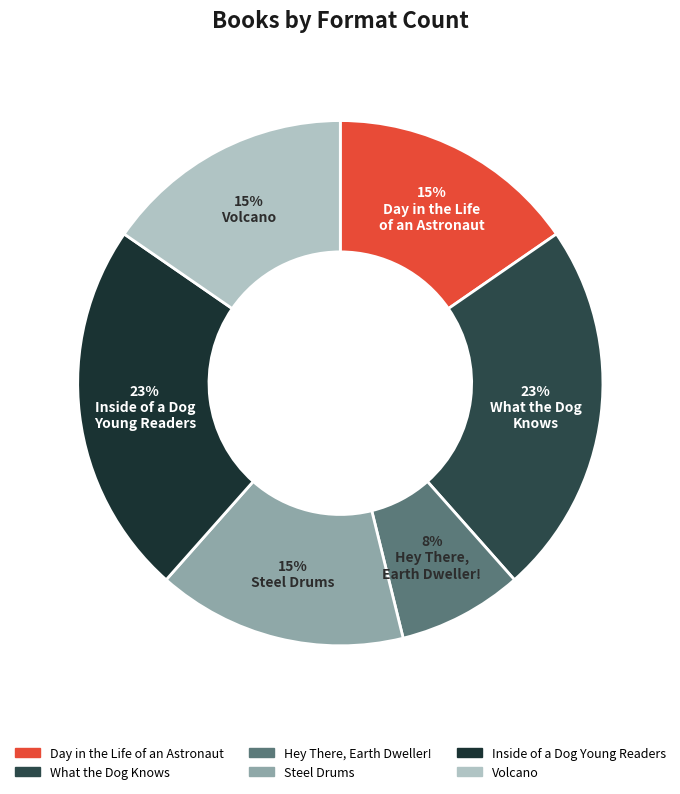

How many slices are in this pie chart?

6